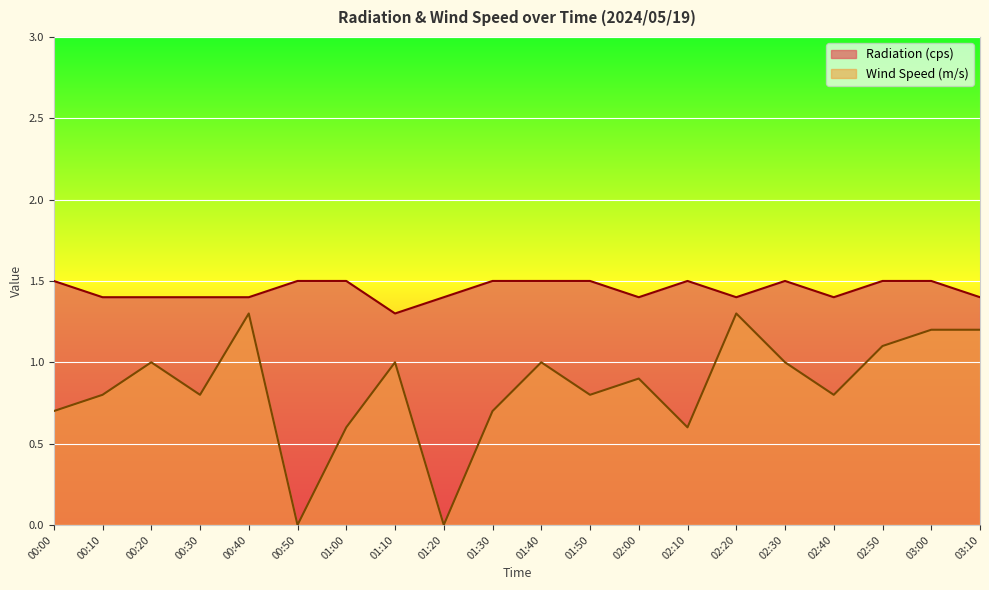

True or false: Radiation (cps) and Wind Speed (m/s) cross at least once.

False